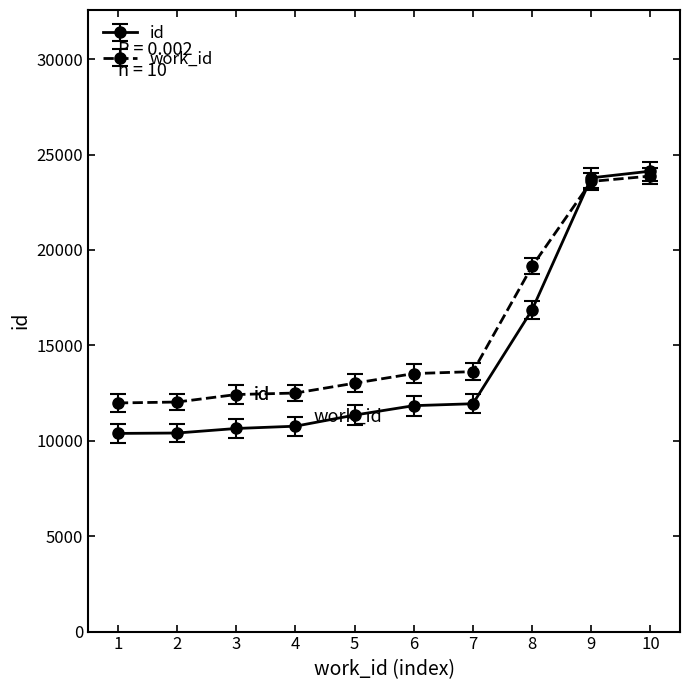

At which category is the sum across all series the highest?

10